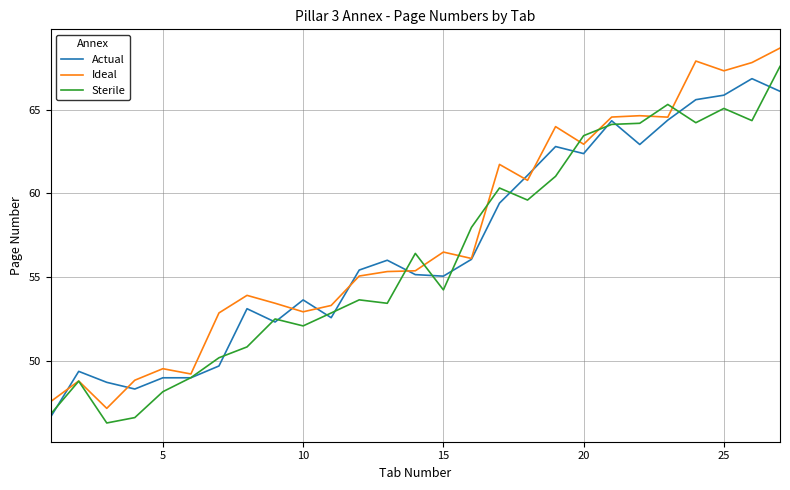

What is the maximum value shown in the chart?

68.7